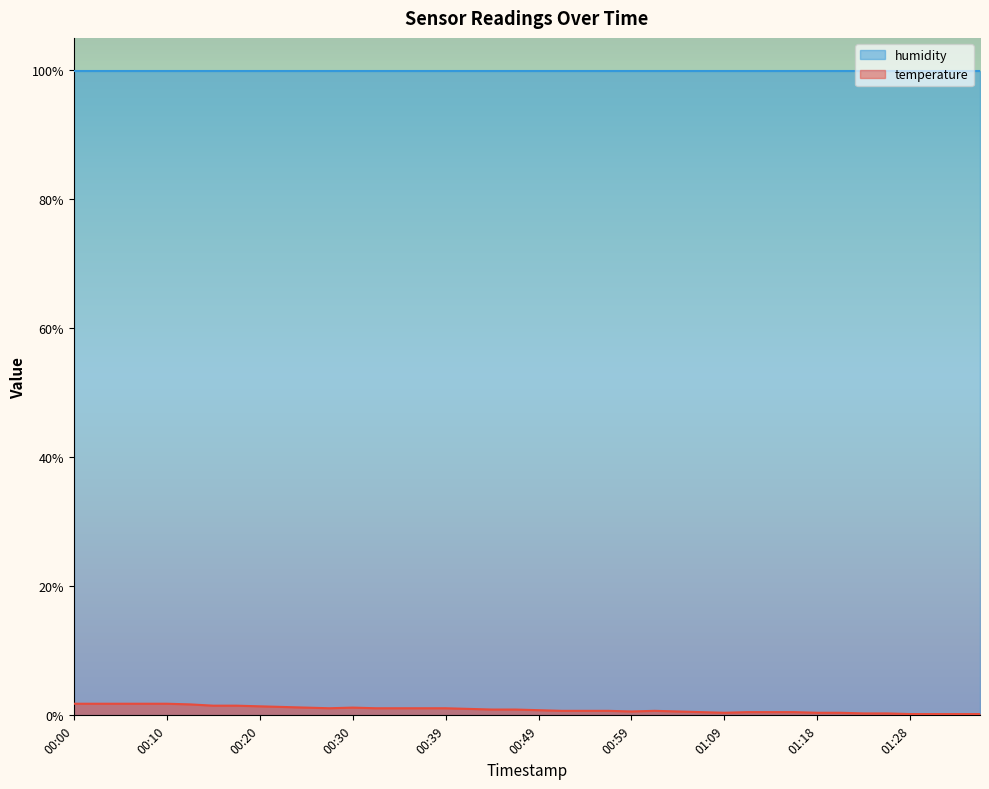

True or false: the data has more than 1 interior local peaks.

True